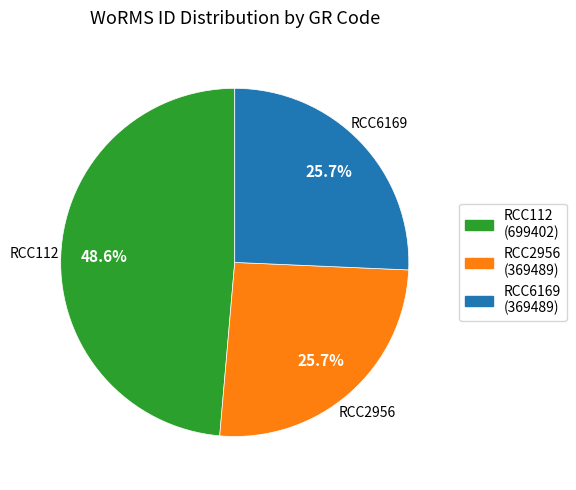

Is RCC6169 the majority of the pie?

No